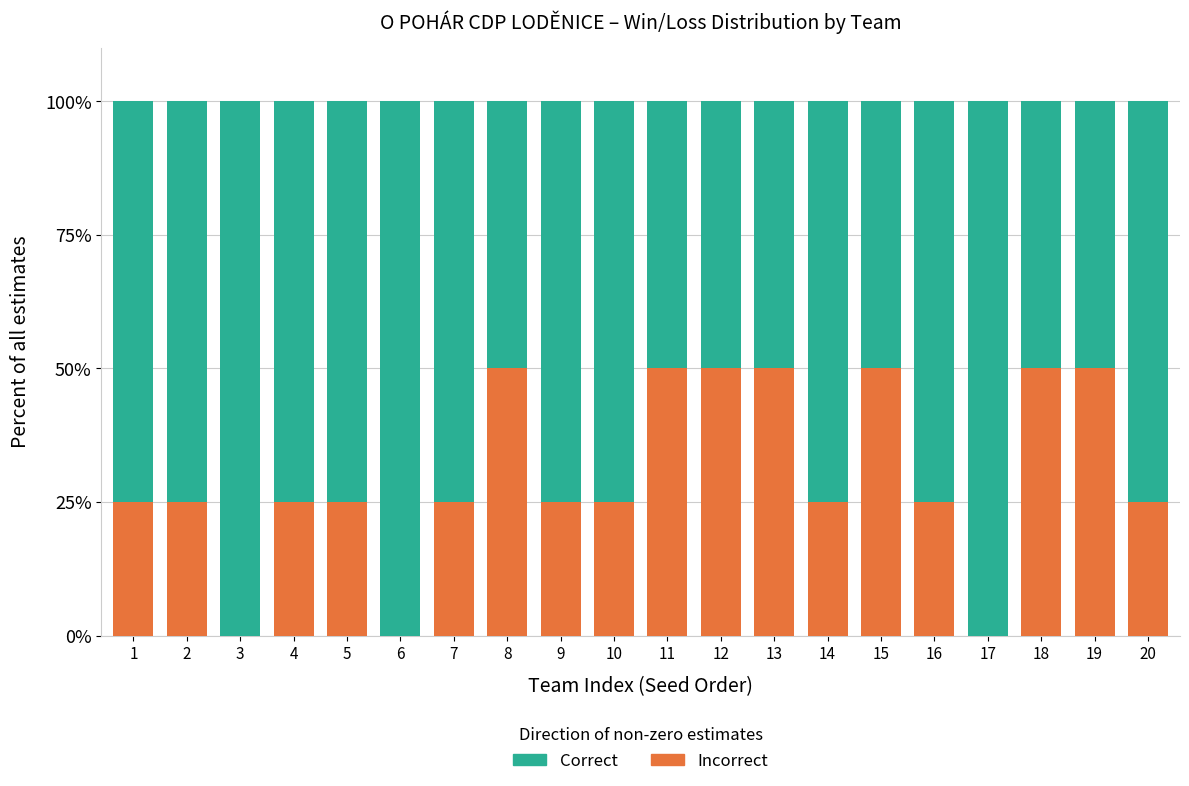

Is it true that Incorrect equals 50 at 15?

True